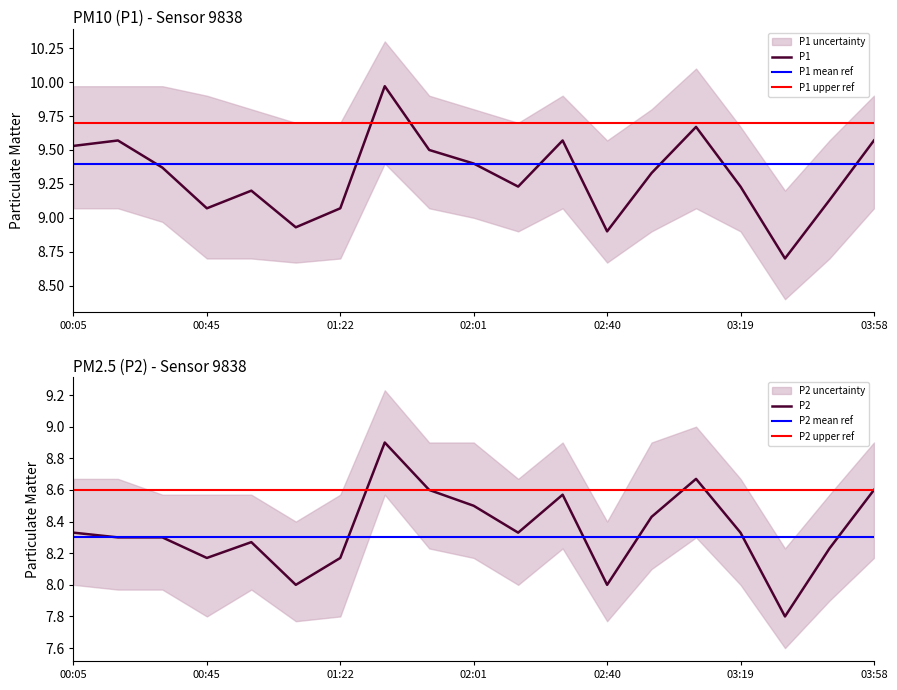

What value does the P2 series have at 03:06?

8.7